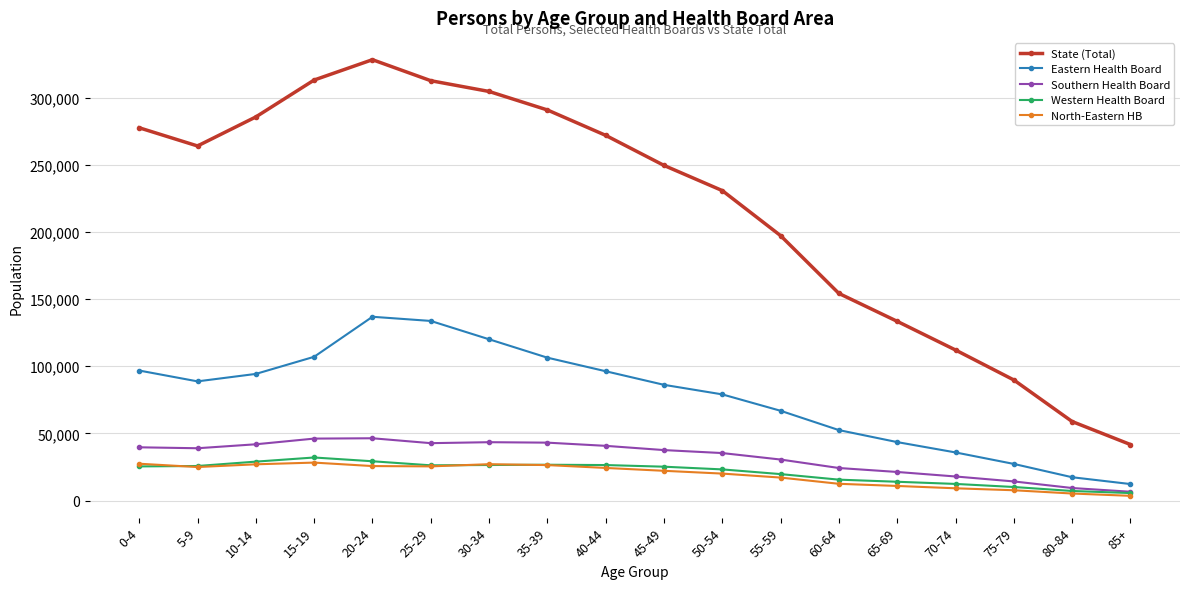

The value of Southern Health Board at 0-4 is 39665. True or false?

True